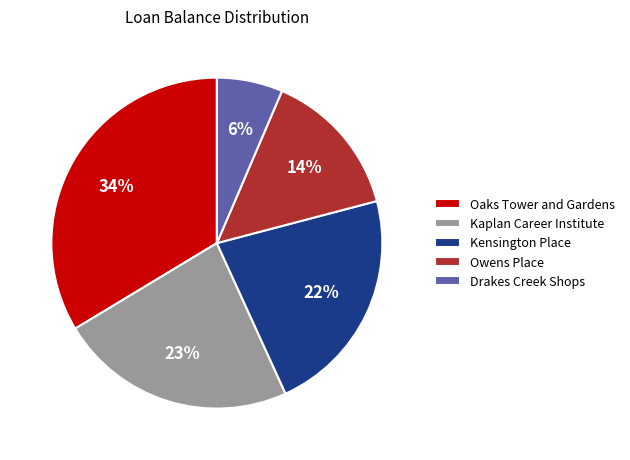

Approximately how many times larger is the value at Drakes Creek Shops compared to Owens Place?

0.4